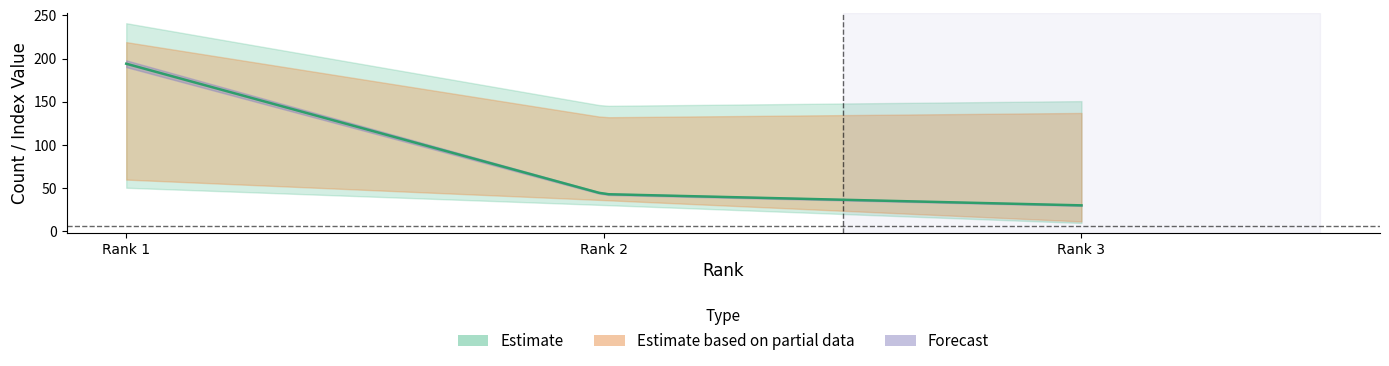

What is the difference between the highest and lowest values at Rank 2?

94